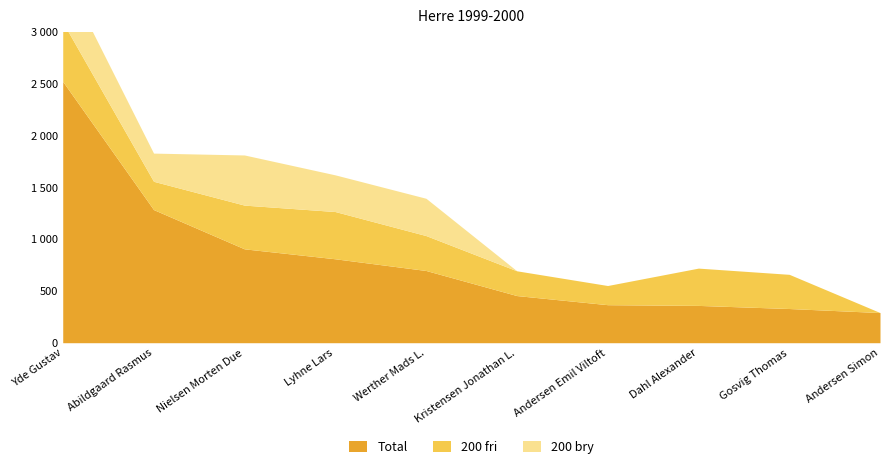

True or false: 200 bry has more than 2 points higher than both neighbors.

False